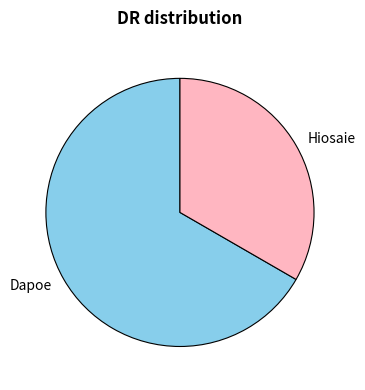

Rank the categories by value from lowest to highest.

Hiosaie, Dapoe